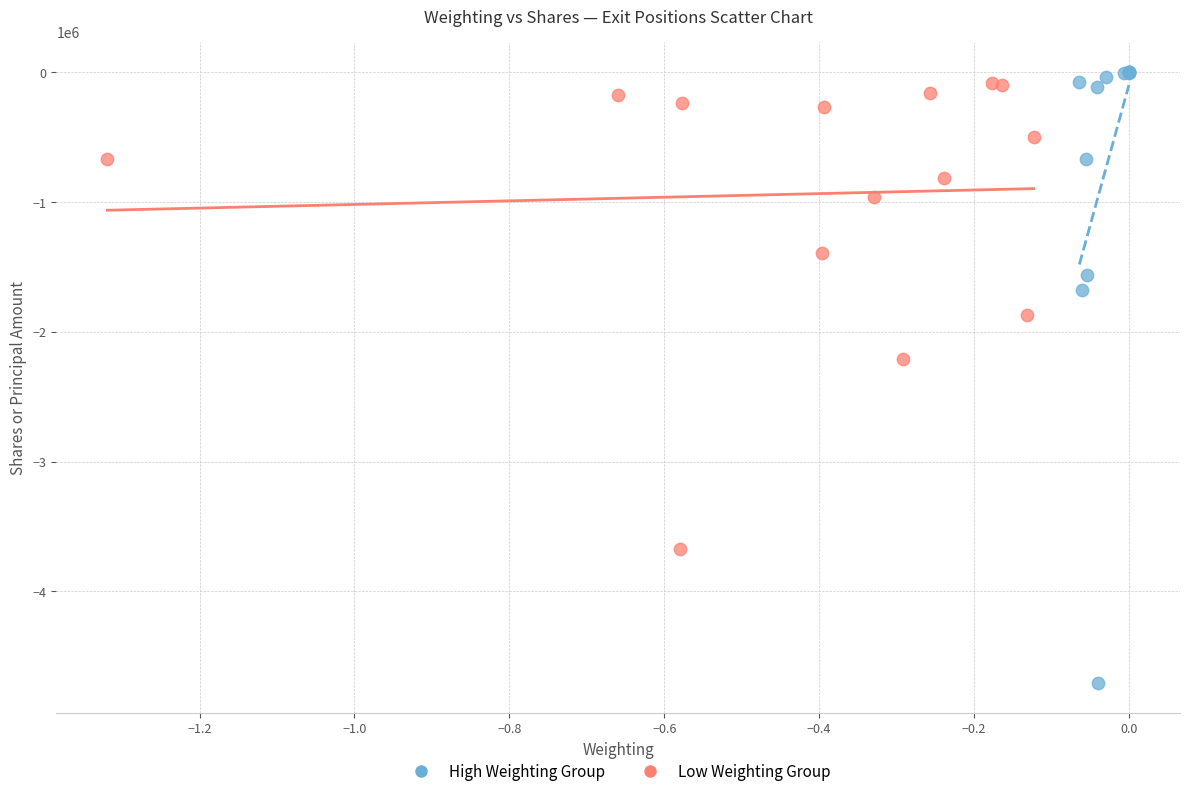

Which series has the largest Y range (max minus min)?

High Weighting Group